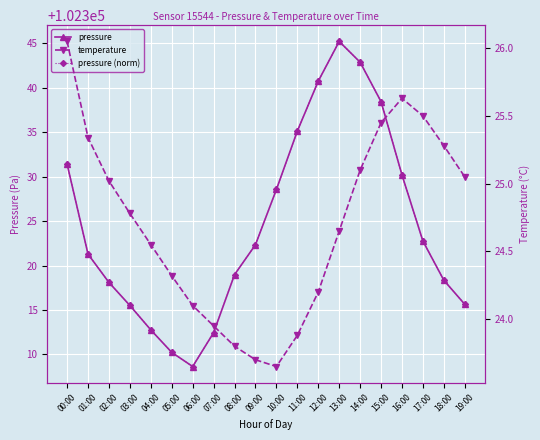

What is the minimum value shown in the chart?

23.6